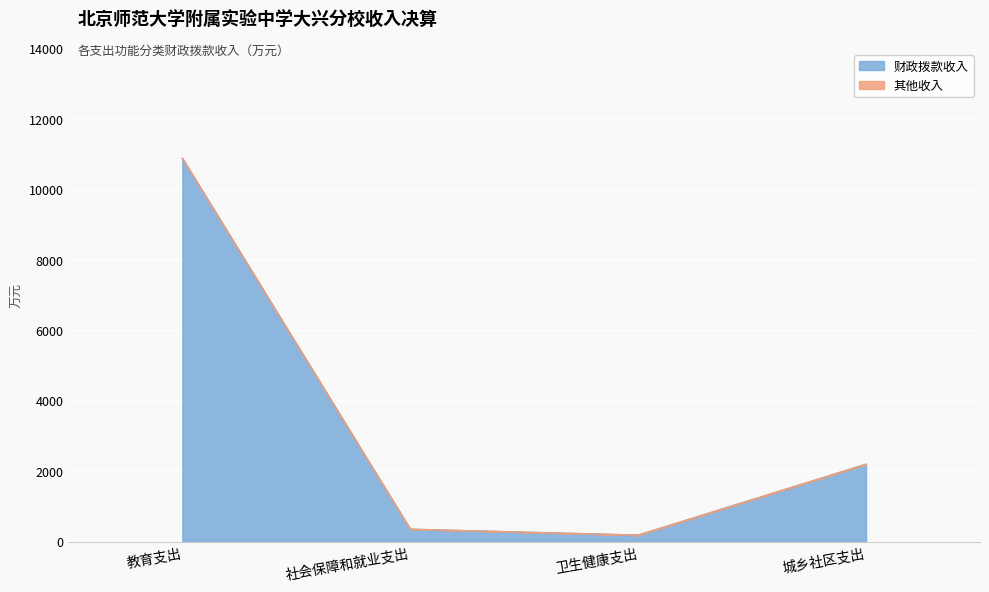

What is the change in value from 社会保障和就业支出 to 城乡社区支出?

+1845.9